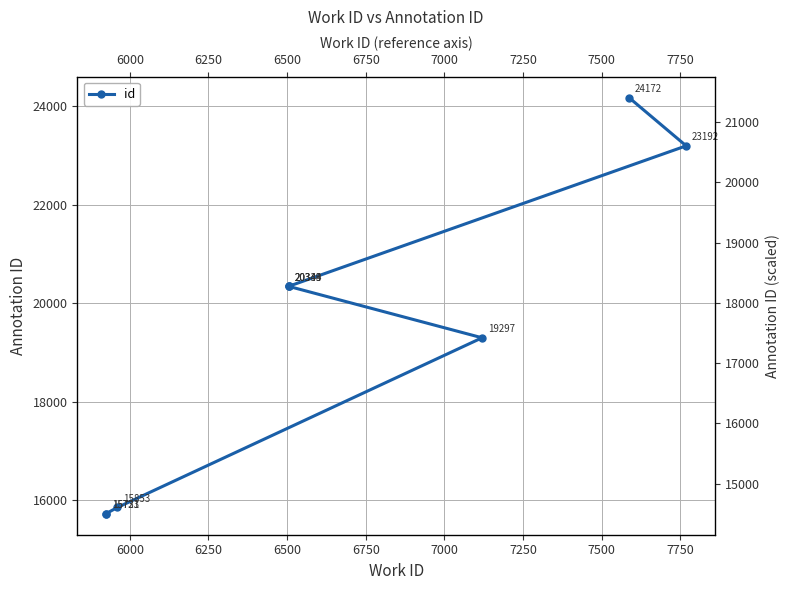

What is the average value?

19444